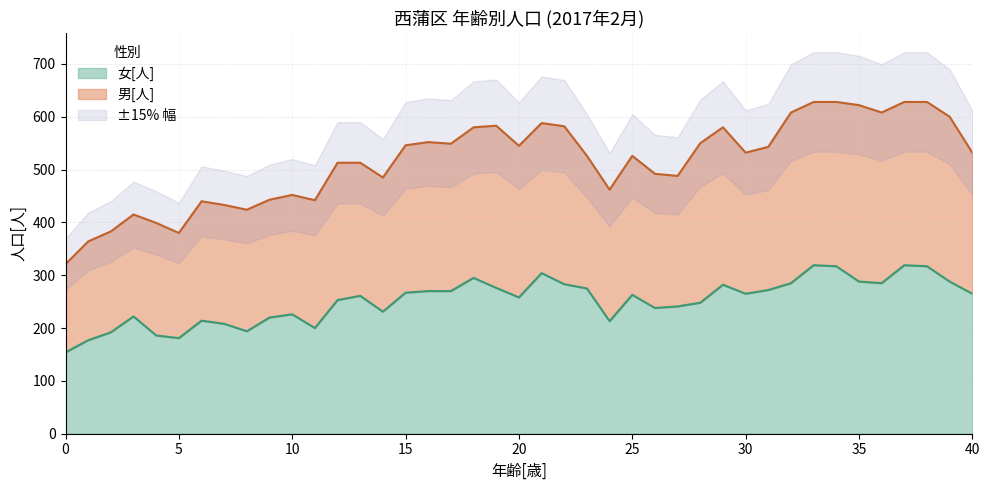

What is the minimum value for 女[人]?

154